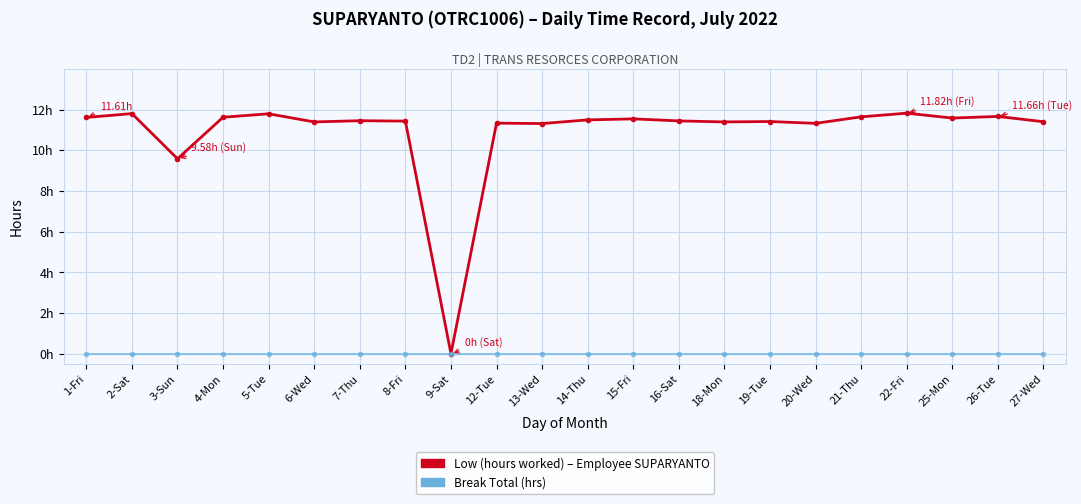

Reading left to right, list all the values displayed in this chart.

Low (hours worked): 11.6	11.8	9.6	11.6	11.8	11.4	11.4	11.4	0.0	11.3	11.3	11.5	11.5	11.4	11.4	11.4	11.3	11.6	11.8	11.6	11.7	11.4
Break Total (hrs): 0.0	0.0	0.0	0.0	0.0	0.0	0.0	0.0	0.0	0.0	0.0	0.0	0.0	0.0	0.0	0.0	0.0	0.0	0.0	0.0	0.0	0.0